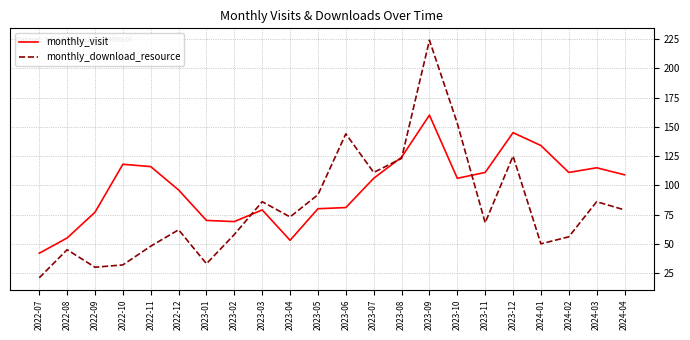

True or false: monthly_download_resource has a value of 86 at 2024-03.

True